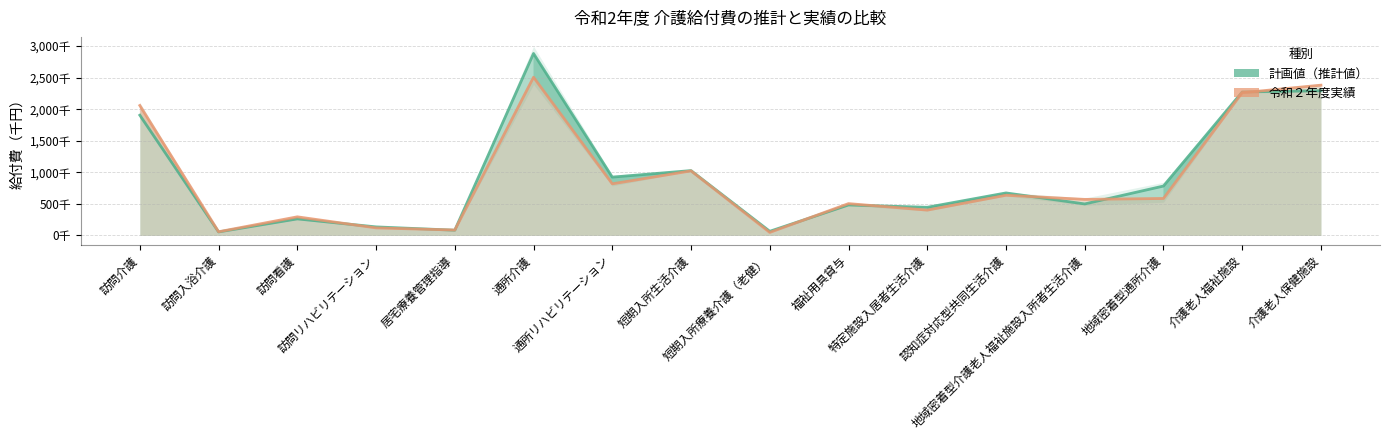

What is the value of the 令和２年度実績 point at the 4th from the left?

119682